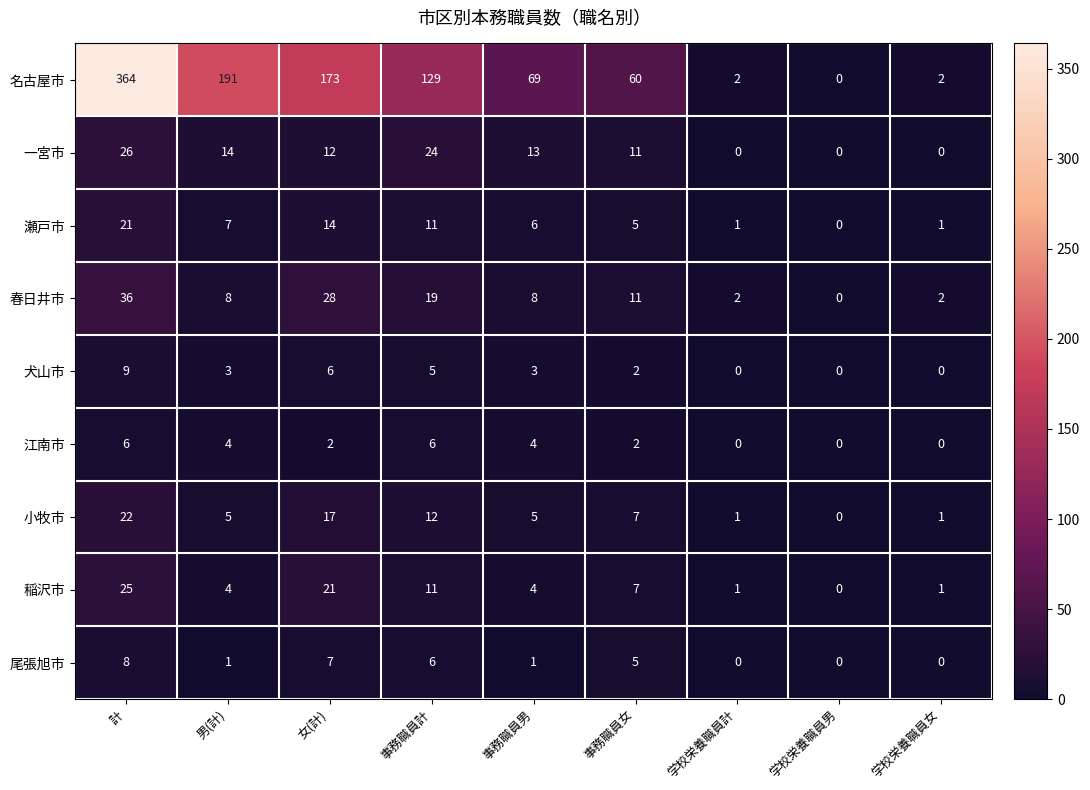

Is it true that 犬山市 equals 0 at 学校栄養職員男?

True